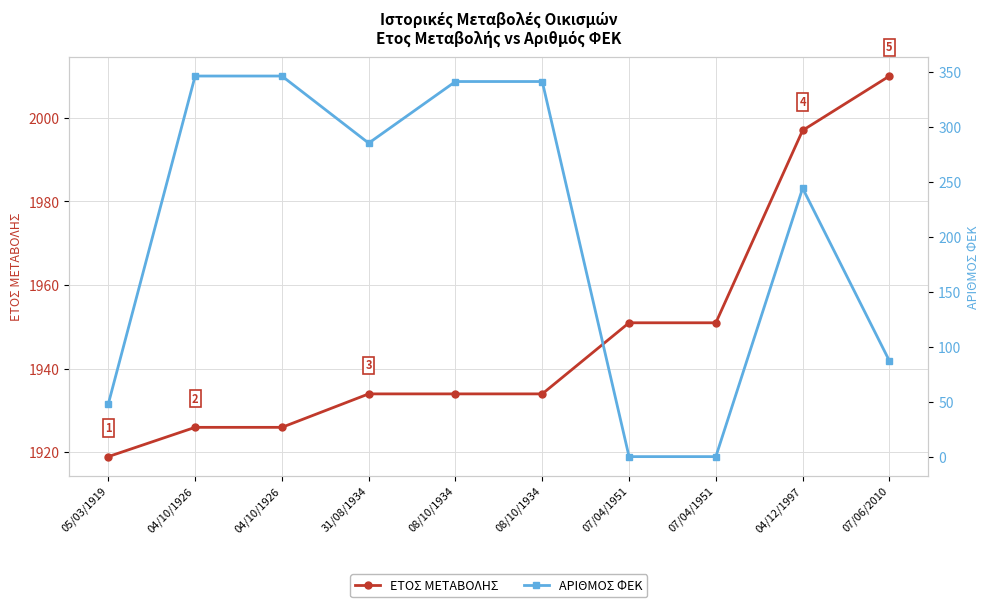

What is the total value across all series at 07/04/1951?

1951